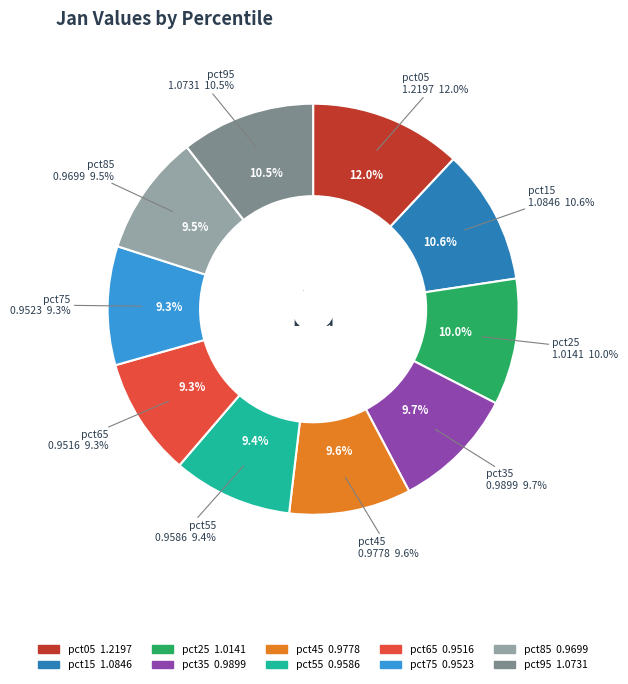

Rank the categories by value from lowest to highest.

pct65, pct75, pct55, pct85, pct45, pct35, pct25, pct95, pct15, pct05